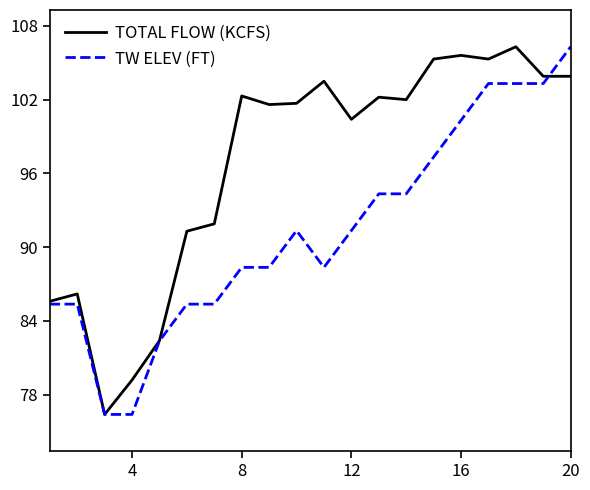

Which series has the largest total across all categories?

TOTAL FLOW (KCFS)